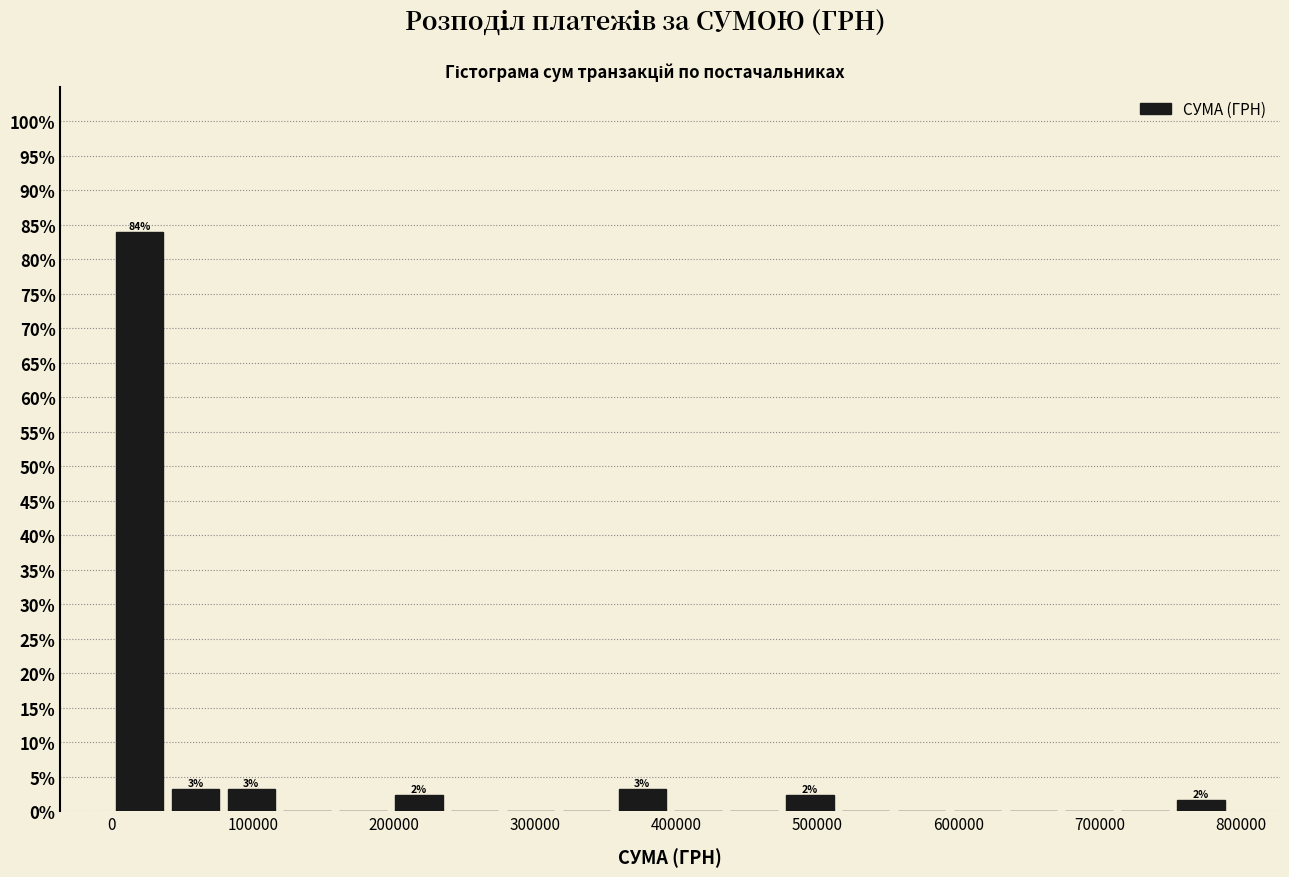

Around what value on the x-axis is the tallest bar? Give the approximate position of its centre, as read against the axis.

20000